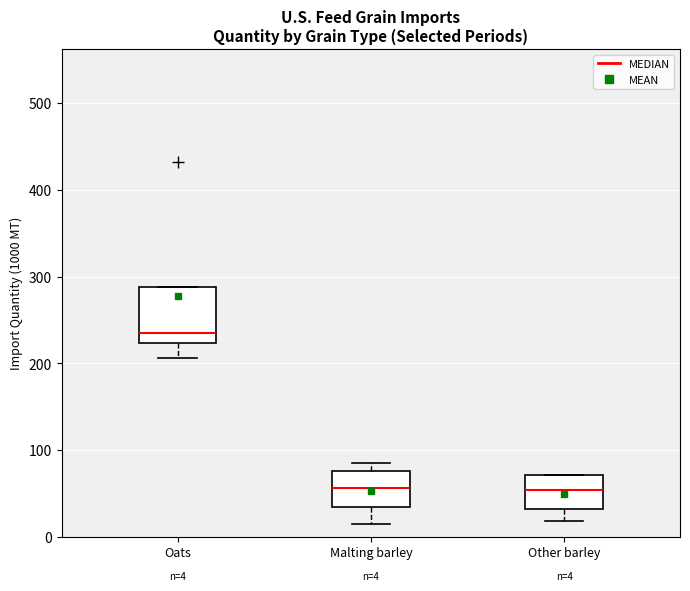

Which box is the tallest, from its lower edge to its upper edge?

Oats